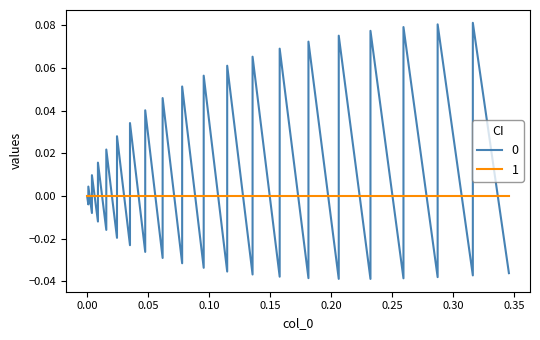

Where does the data first go above 0?

0.05